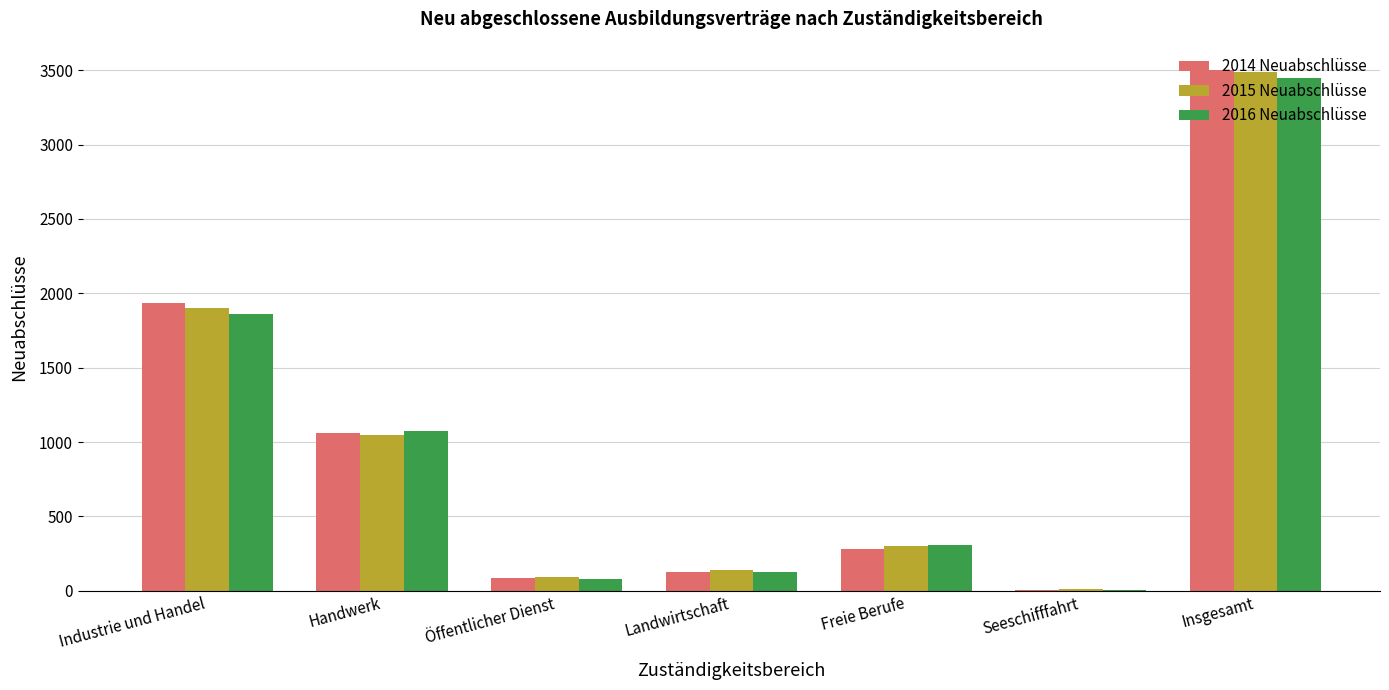

How many series are shown in this chart?

3